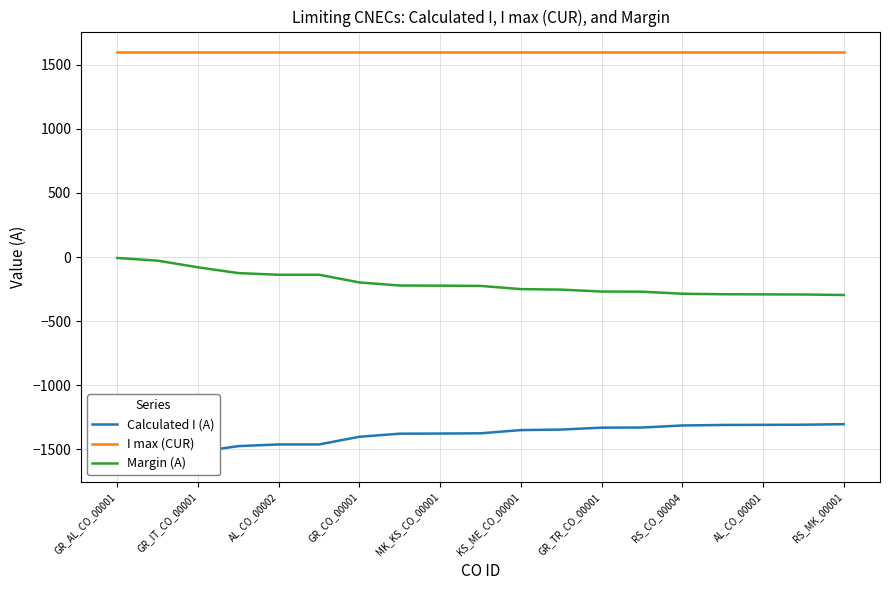

True or false: I max (CUR) and Margin (A) cross at least once.

False